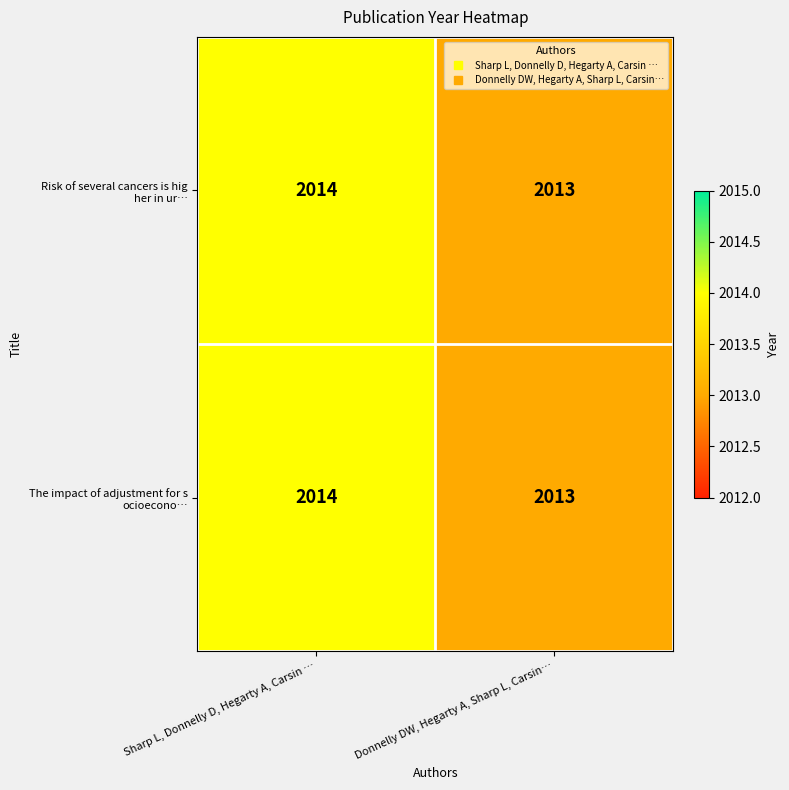

What is the smallest value displayed?

2013